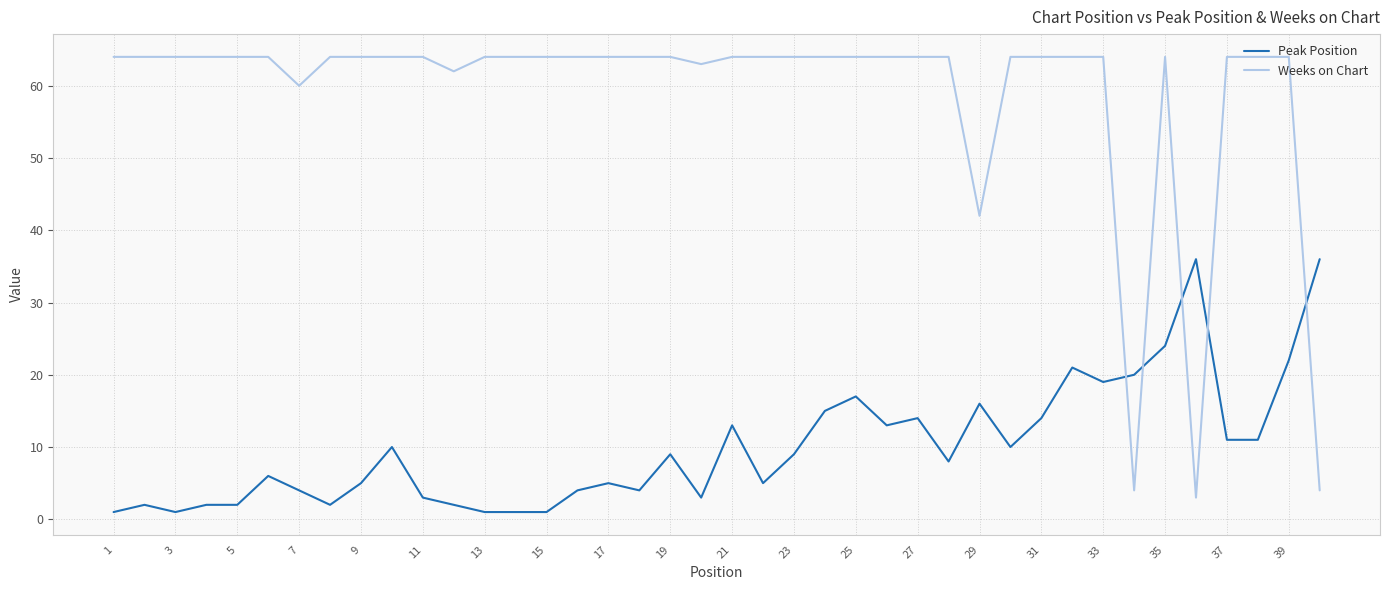

What is the difference between the maximum and minimum values in the Weeks on Chart series?

61